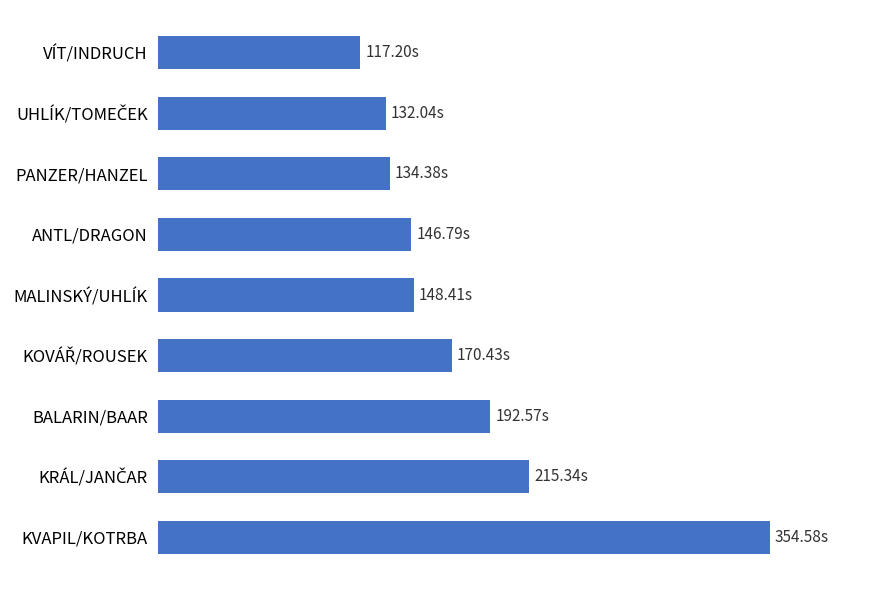

Does the chart contain stacked bars?

No